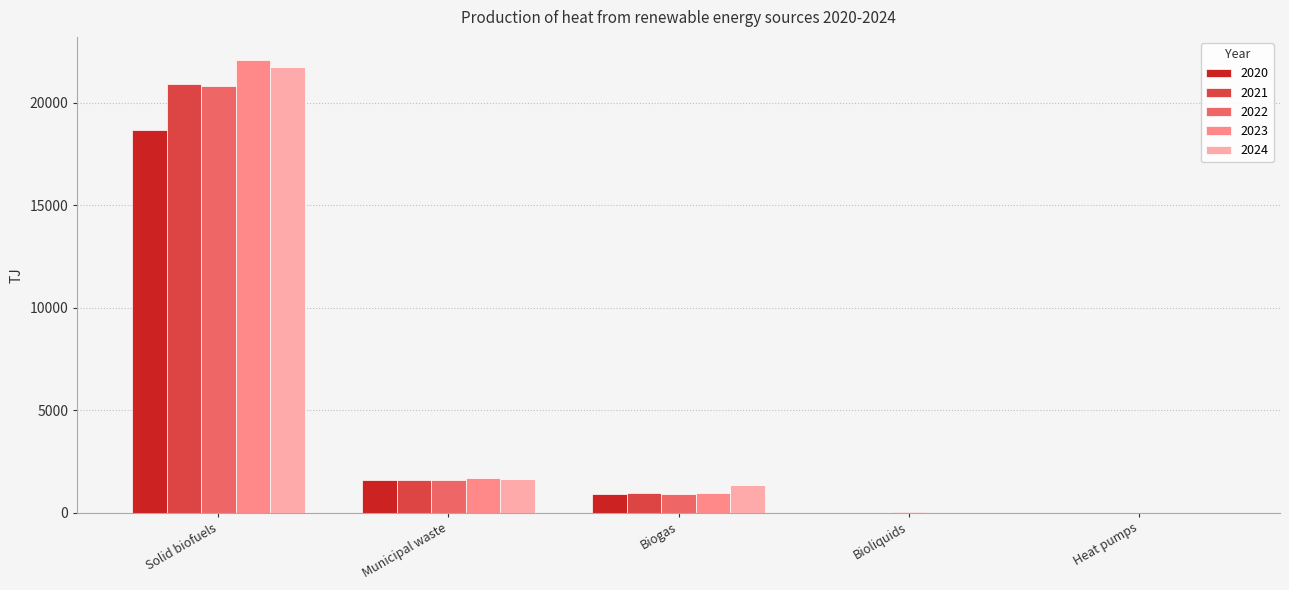

What is the maximum value shown in the chart?

22114.7